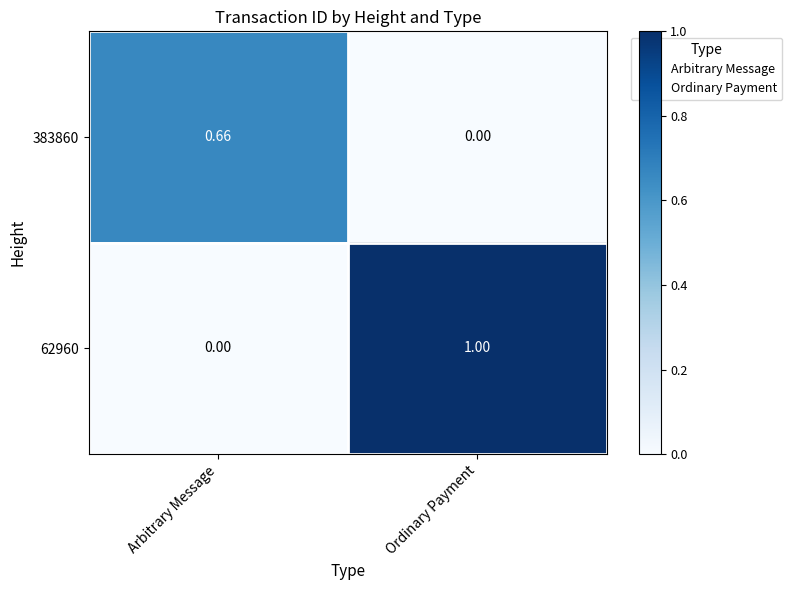

List the labels in order of 383860 value, smallest first.

Ordinary Payment, Arbitrary Message